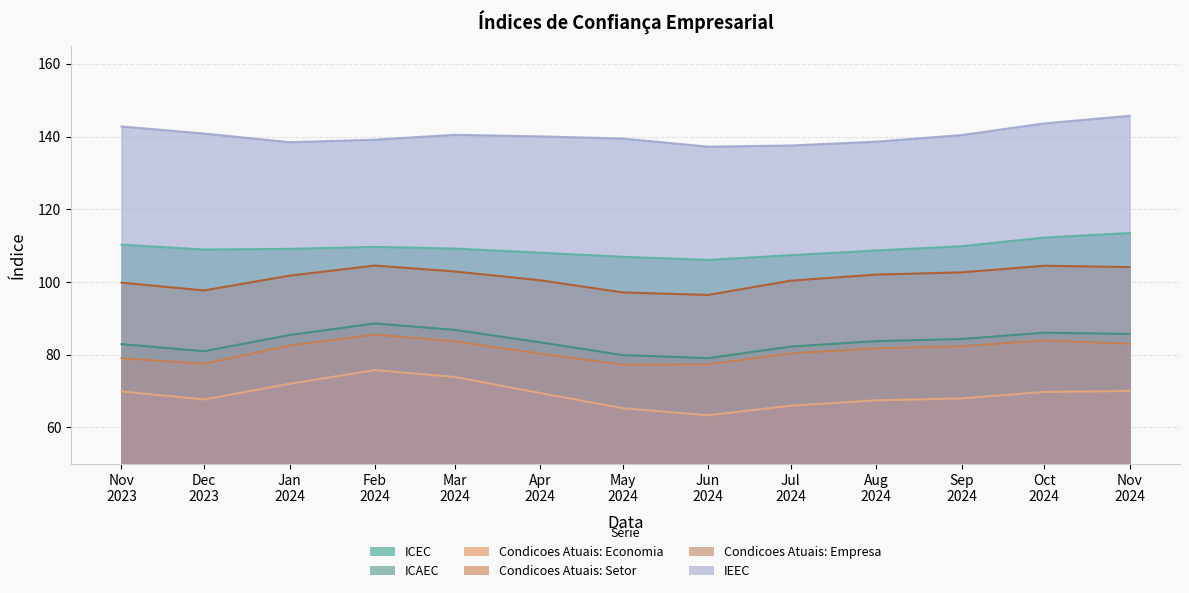

What is the maximum value for ICAEC?

88.6